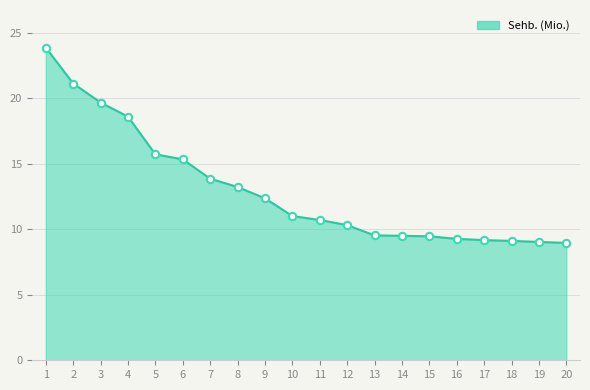

What is the ratio of the value at 5 to the value at 20?

1.8